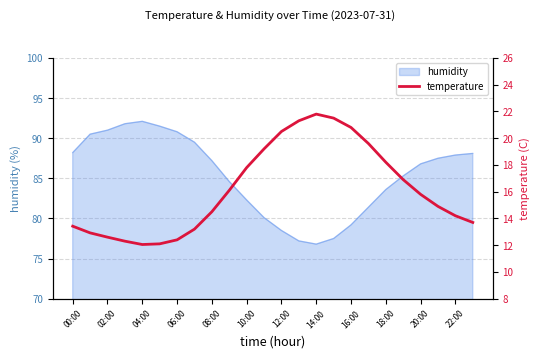

The value of humidity at 08:00 is 156.2. True or false?

False